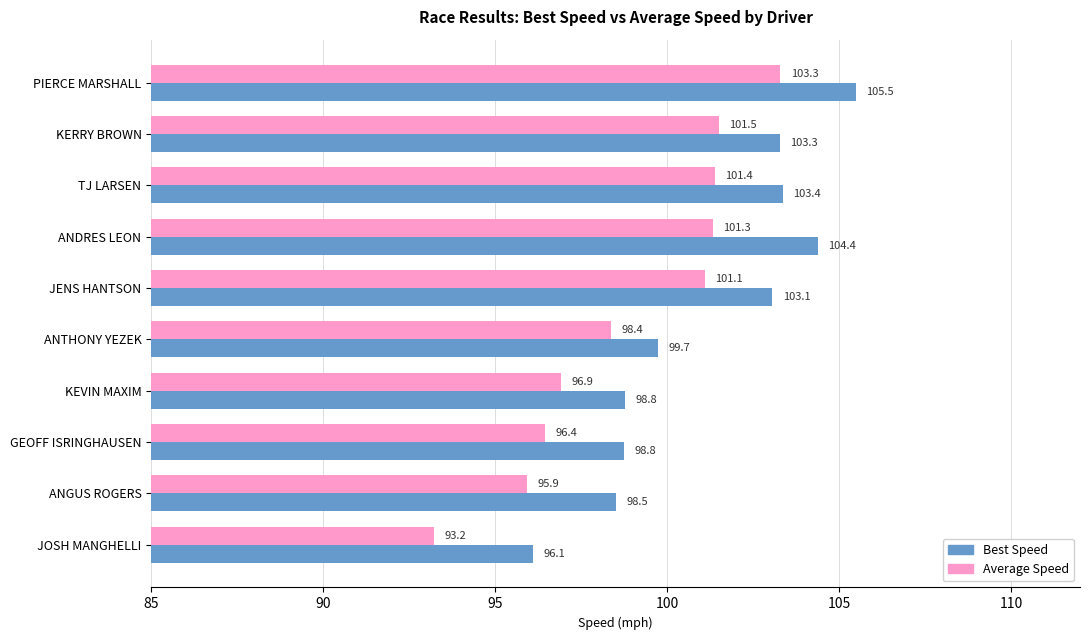

At how many categories does at least one series exceed 103?

5